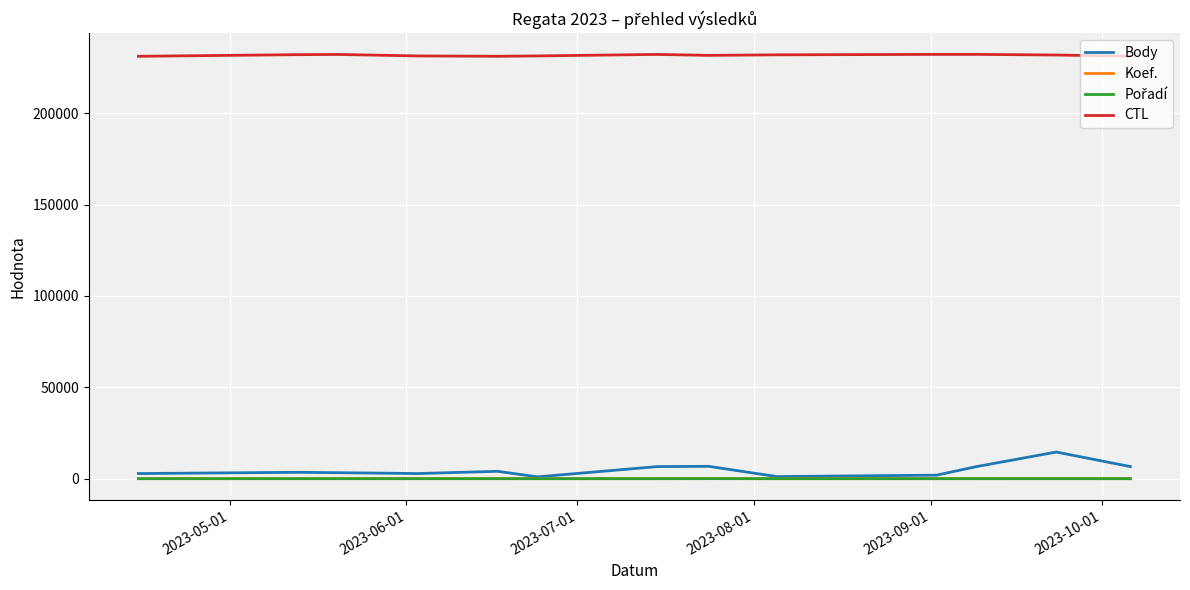

Which series has the widest spread of values?

Body